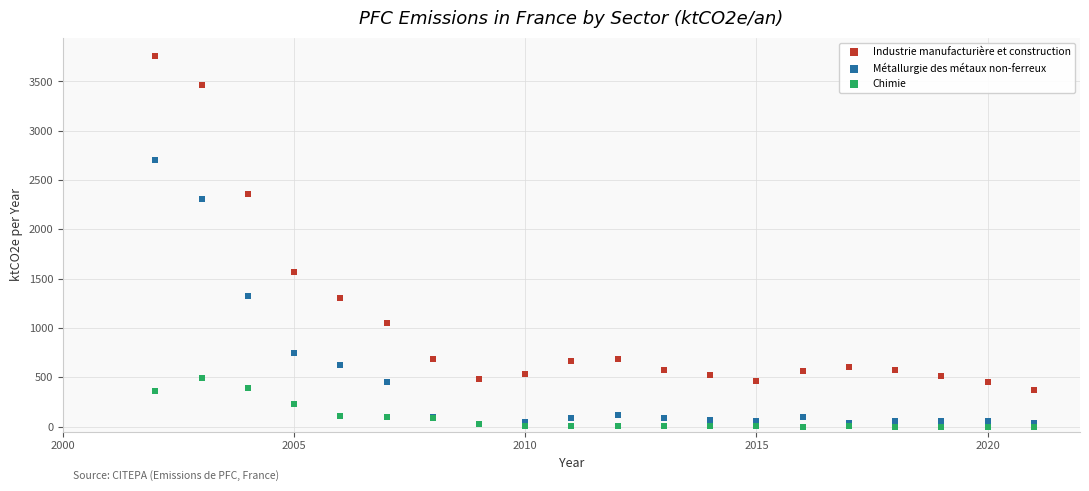

What are all the series names shown in the legend?

Industrie manufacturière et construction, Métallurgie des métaux non-ferreux, Chimie